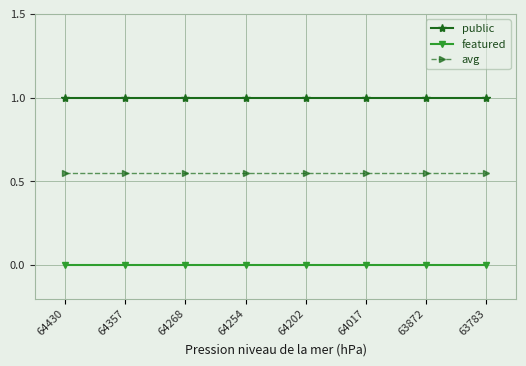

Rank the series at 63783 from lowest to highest value.

featured, avg, public